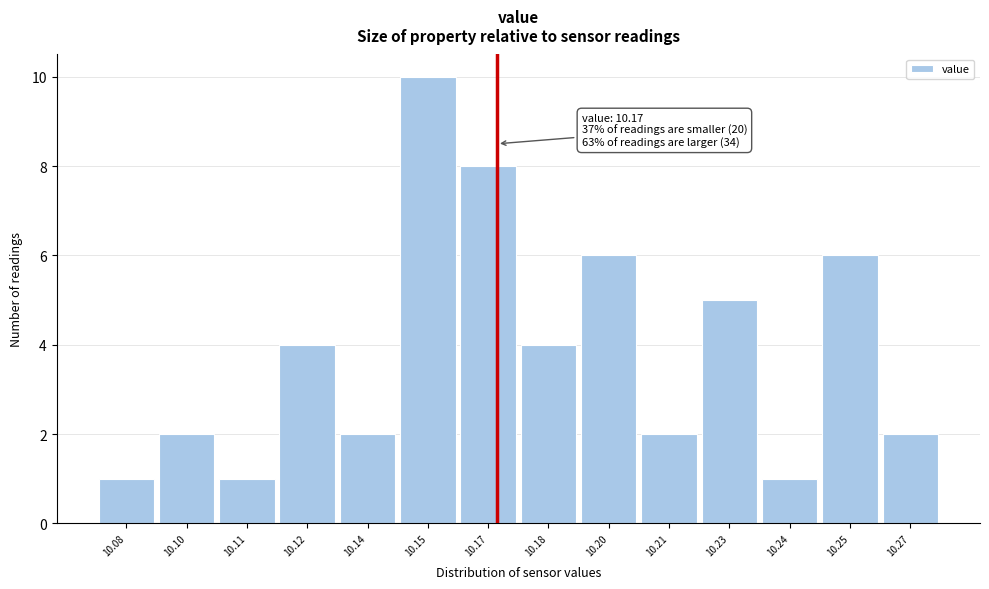

Reading left to right, extract all data points from this chart.

1	2	1	4	2	10	8	4	6	2	5	1	6	2